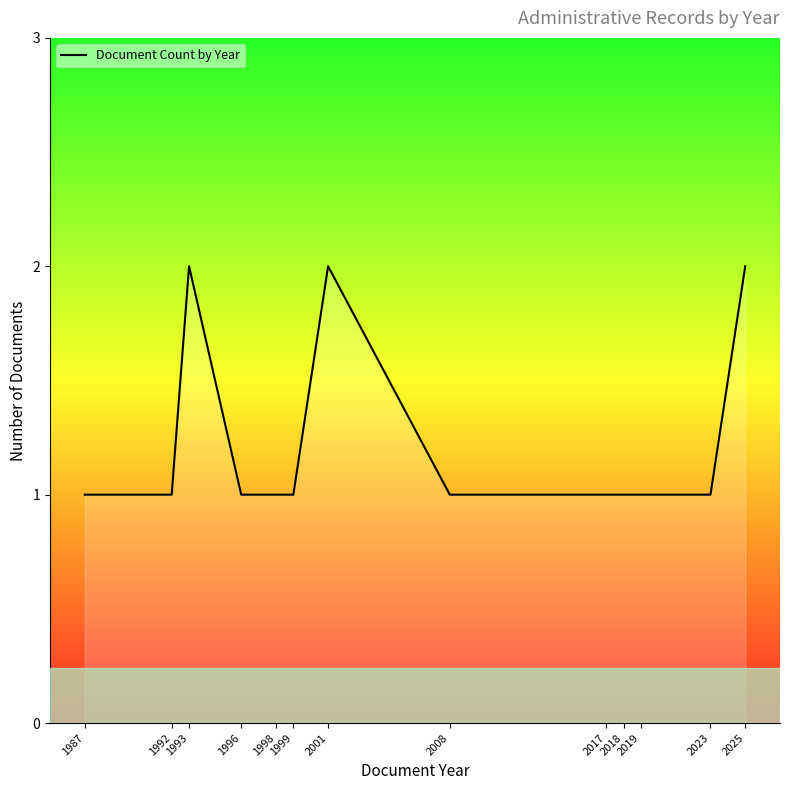

How many lines are shown in the chart?

1